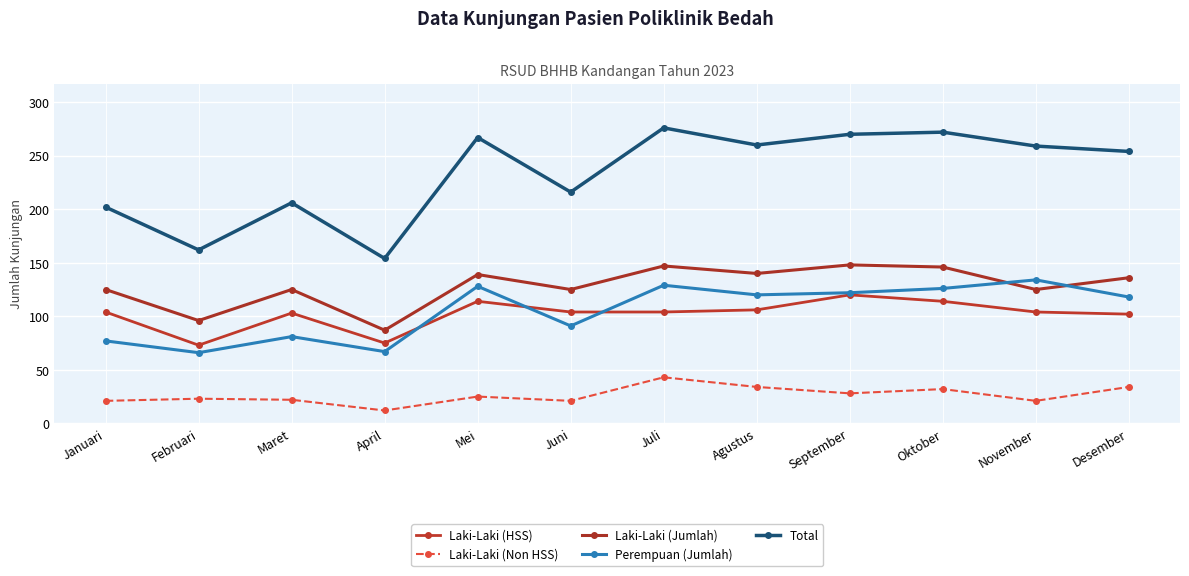

What value does the Perempuan (Jumlah) series have at Juli?

129